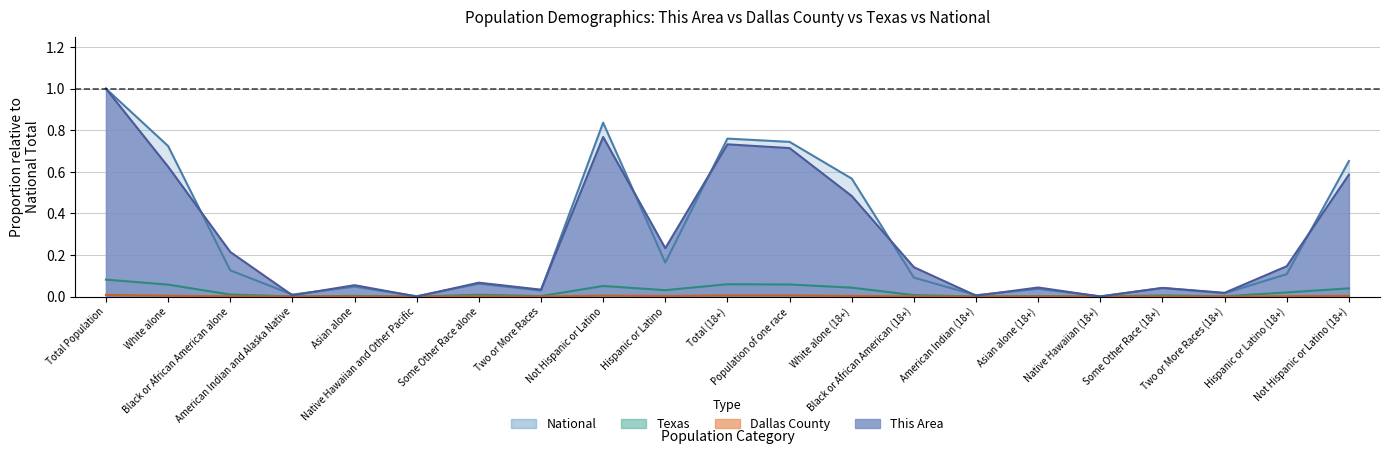

True or false: National has a value of 0.1 at Black or African American (18+).

False